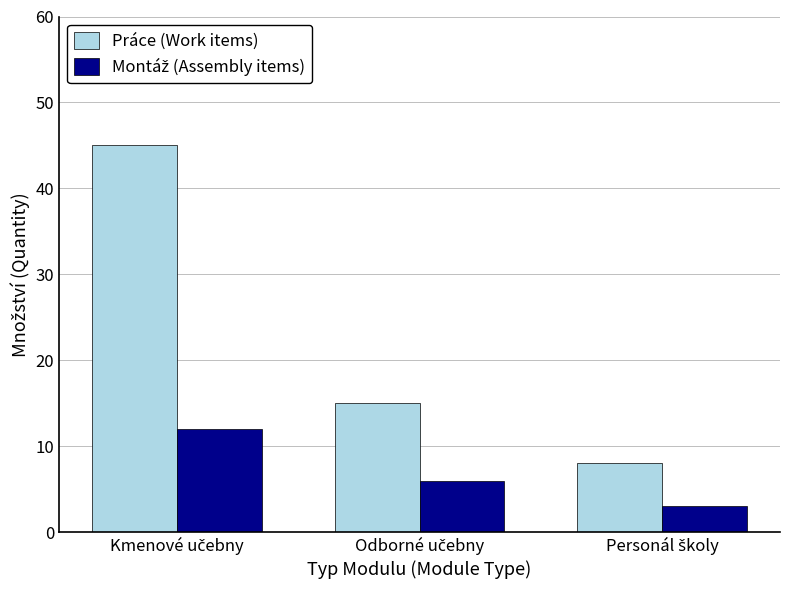

What is the minimum value shown in the chart?

3